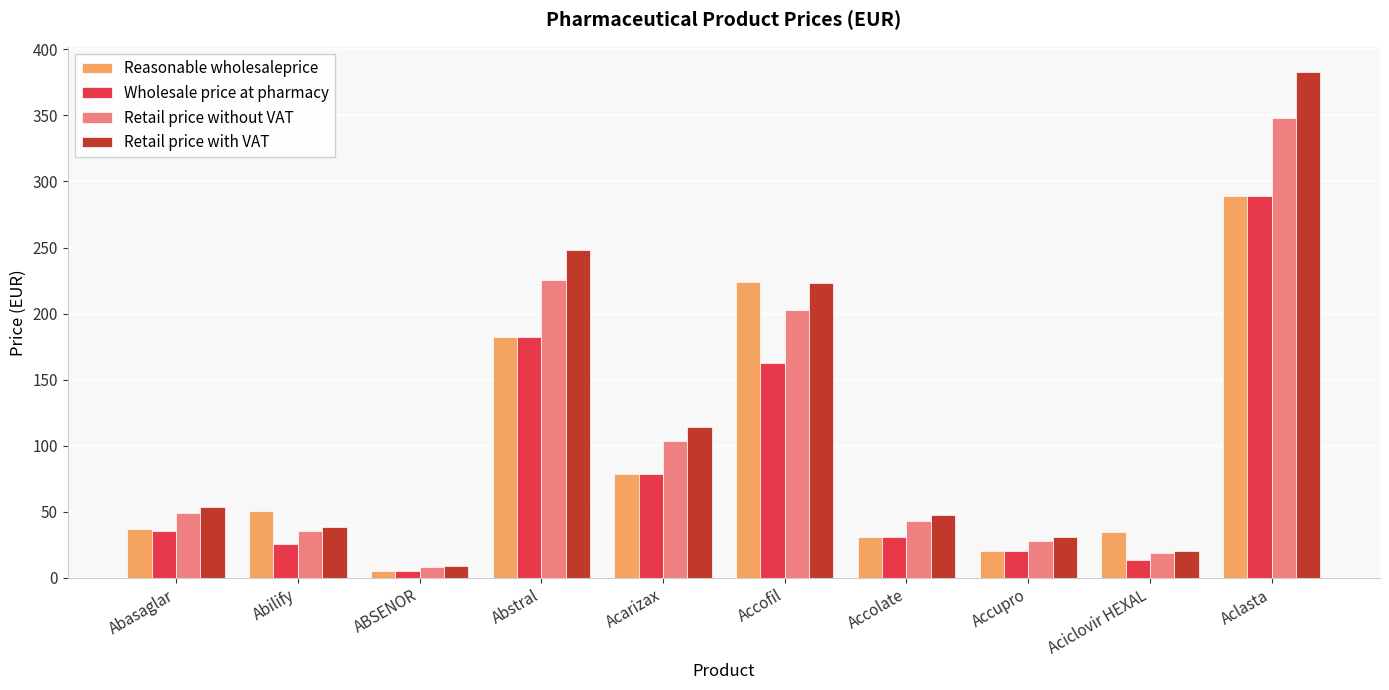

How many bars are there in each group?

4